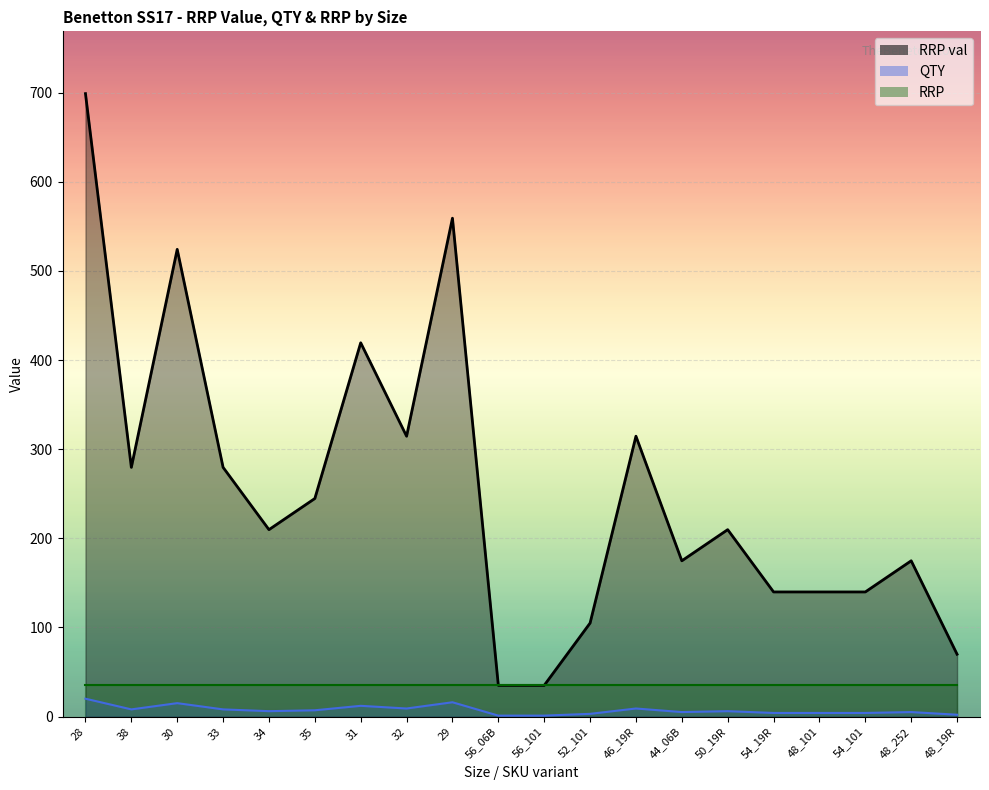

At which label is RRP val closest to 366?

32